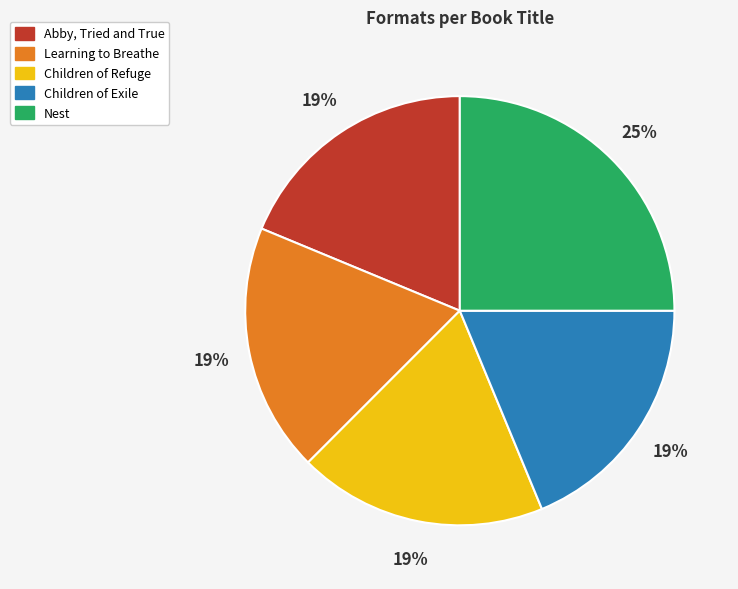

Is the sum of Nest and Learning to Breathe greater than half?

No